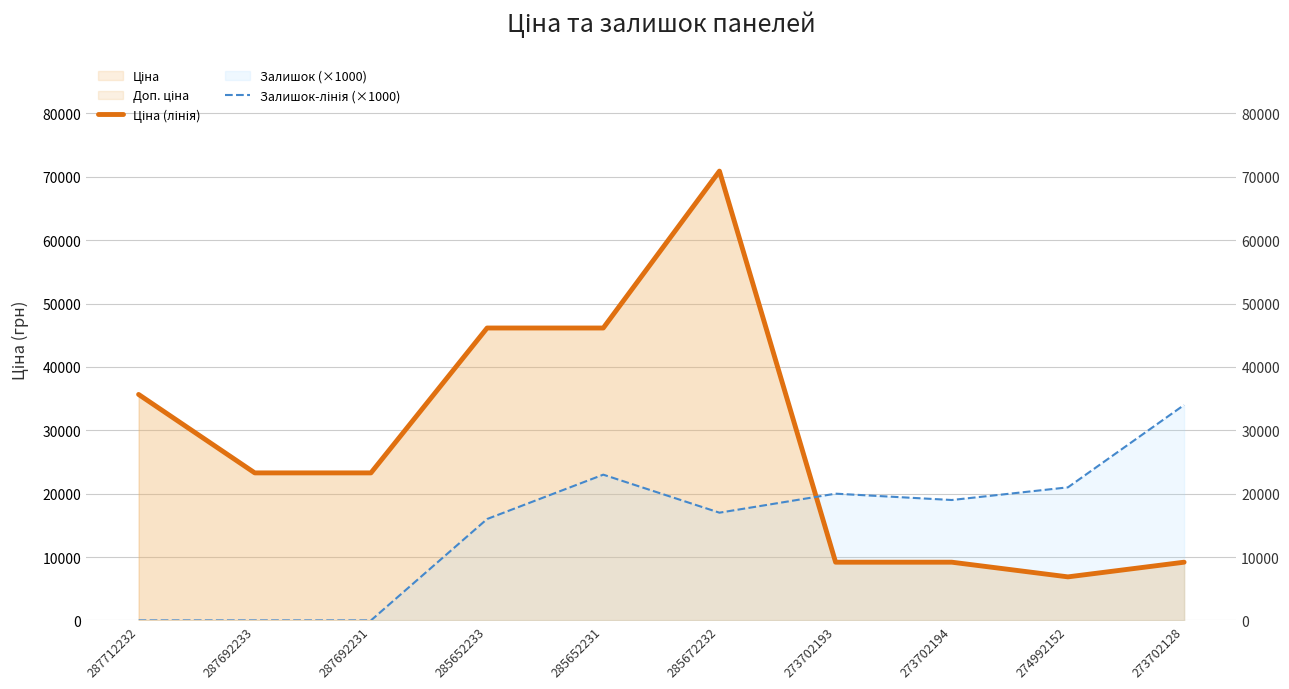

What position from the left is 285652233?

4